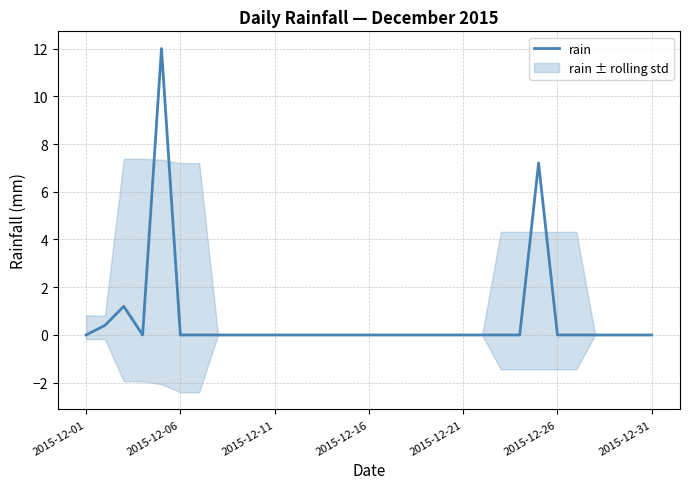

The value of rain at 2015-12-11 is 0.0. True or false?

True